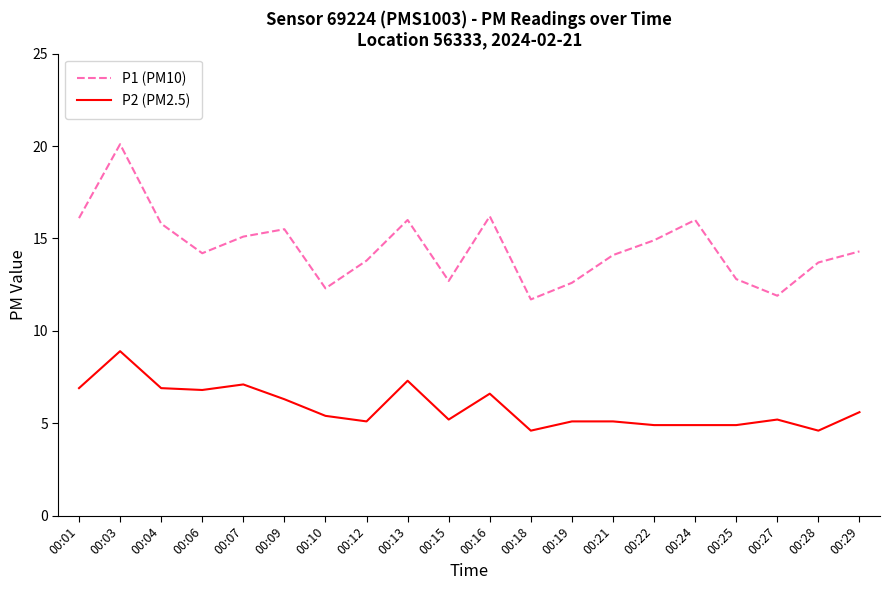

What is the lowest value of the P1 (PM10) series?

11.7